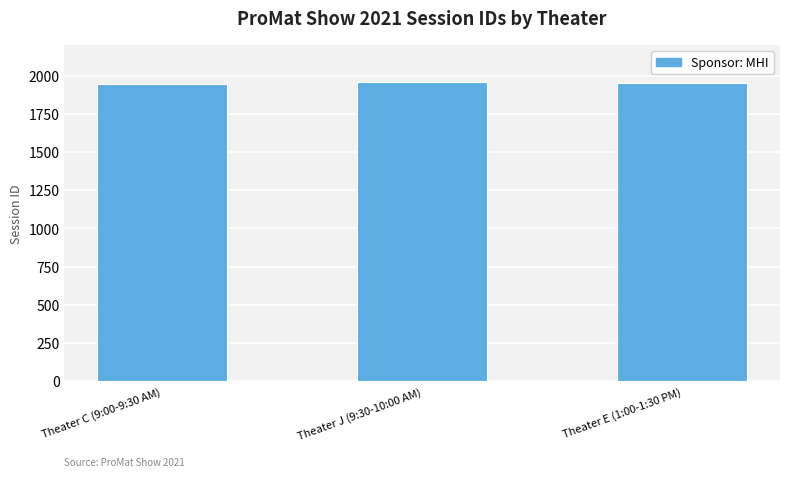

What is the smallest value displayed?

1946